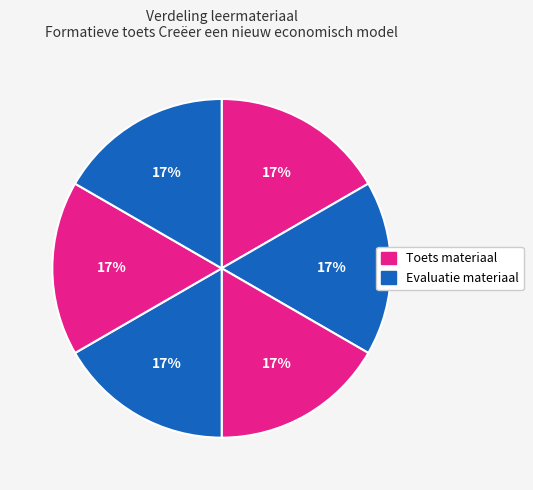

How many slices are in this pie chart?

6